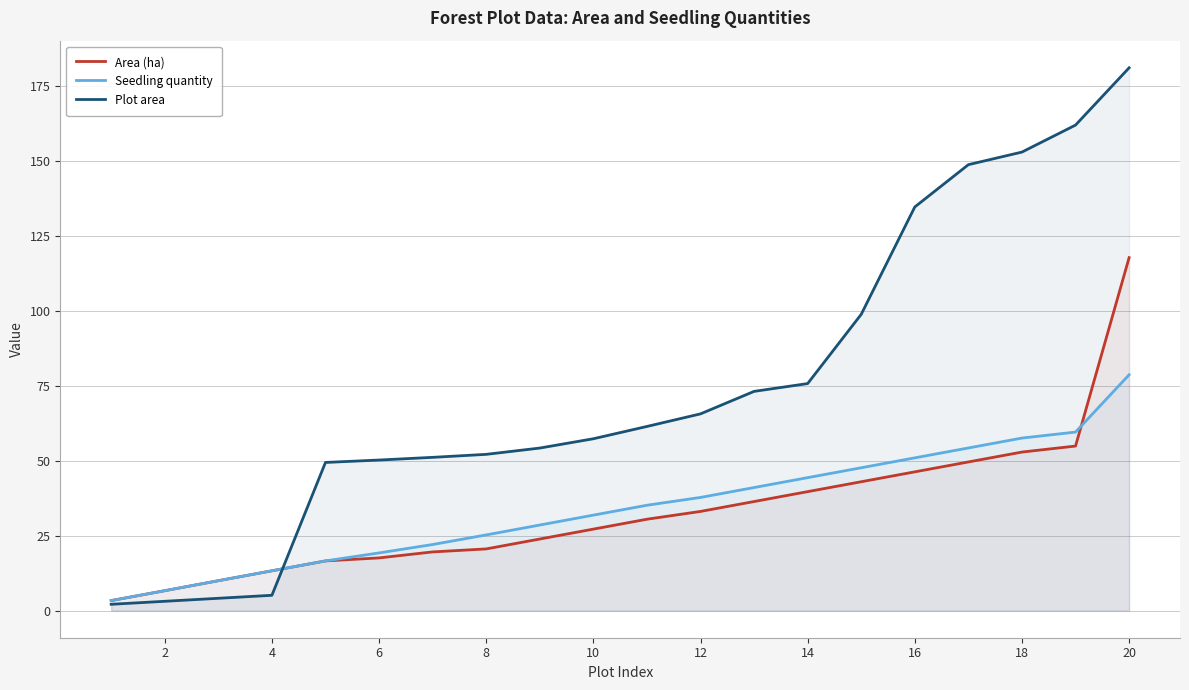

True or false: Area (ha) has a value of 13.3 at 4.

True